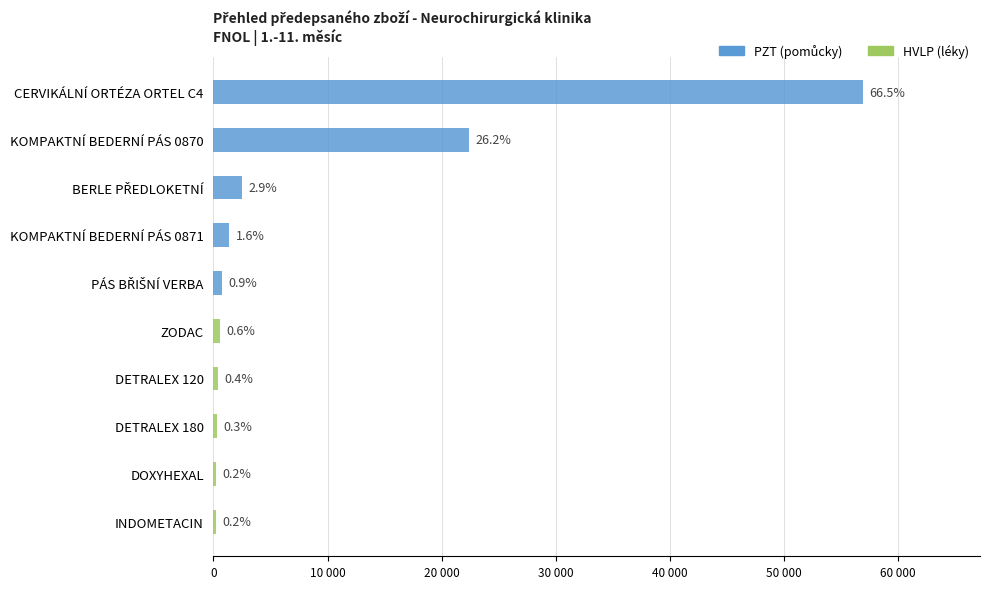

What is the sum of all values?

85564.3